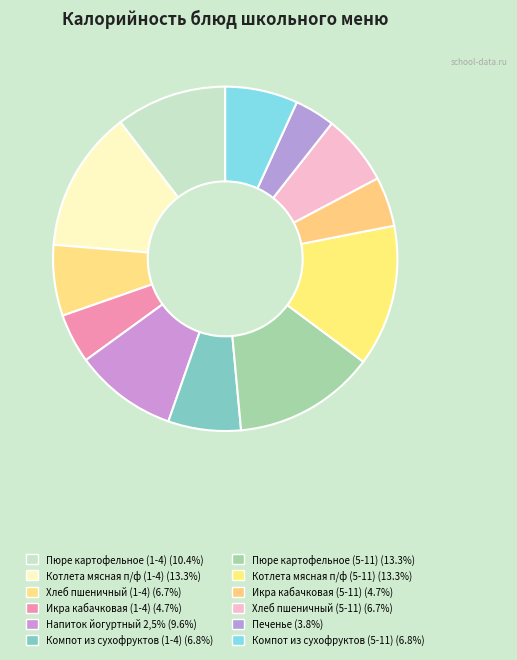

To the nearest percent, what is the average slice percentage?

8%